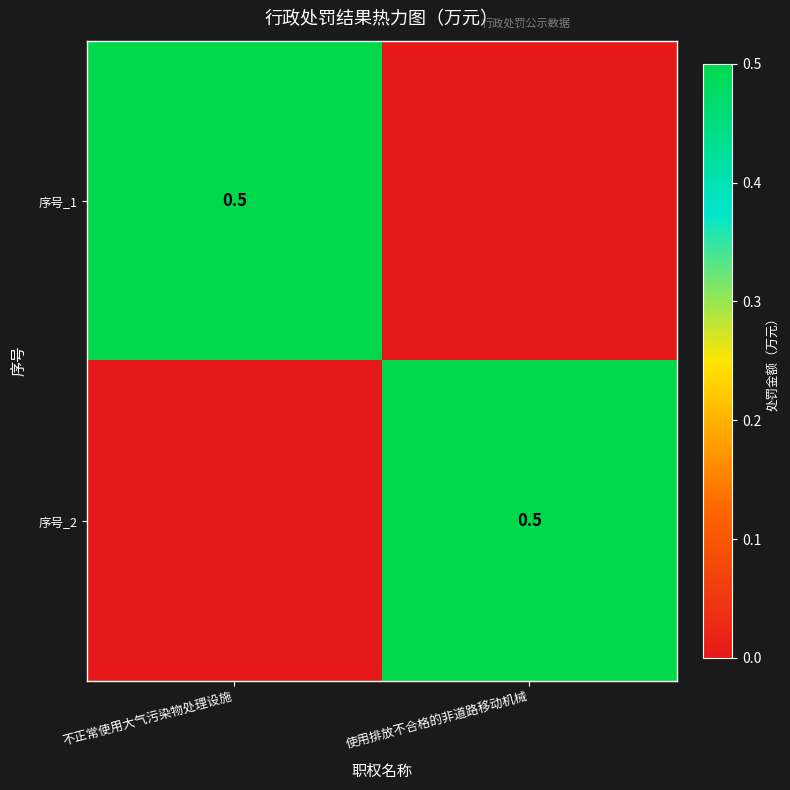

The value of 序号_1 at 不正常使用大气污染物处理设施 is 0.3. True or false?

False